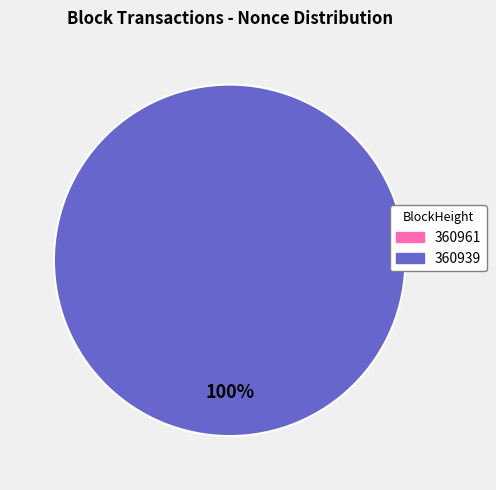

Is it true that 360939 is 100% of the pie?

True